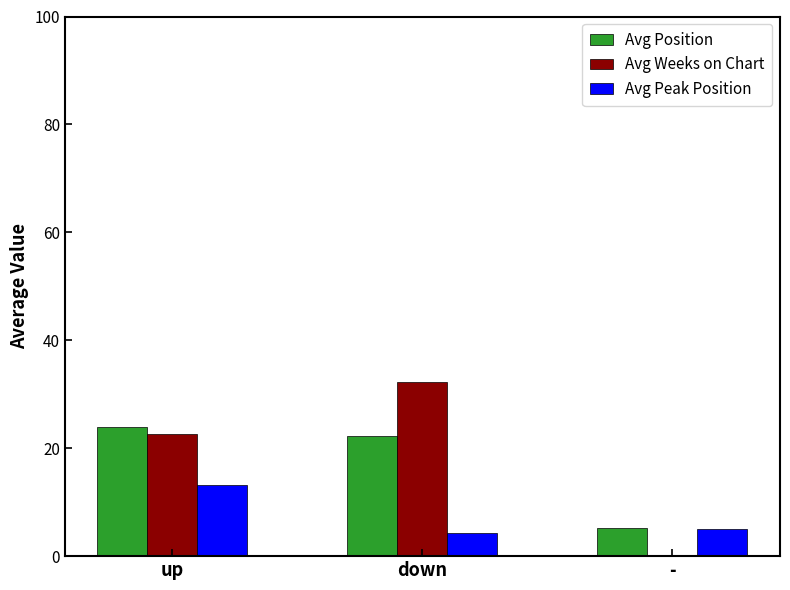

Between up and -, which series saw the biggest shift?

Avg Weeks on Chart